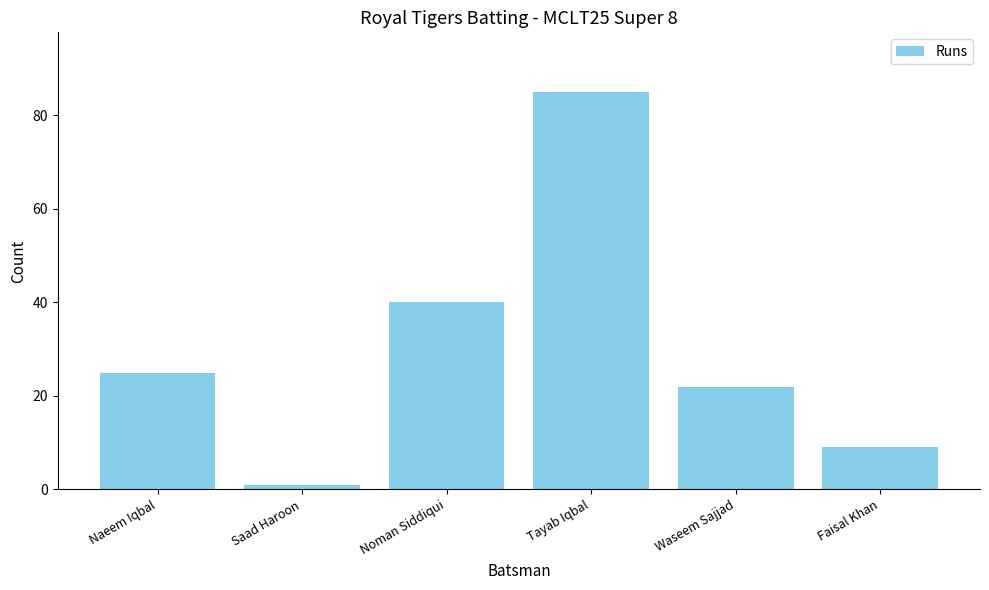

Reading left to right, transcribe all the data shown in this chart.

Naeem Iqbal=25	Saad Haroon=1	Noman Siddiqui=40	Tayab Iqbal=85	Waseem Sajjad=22	Faisal Khan=9